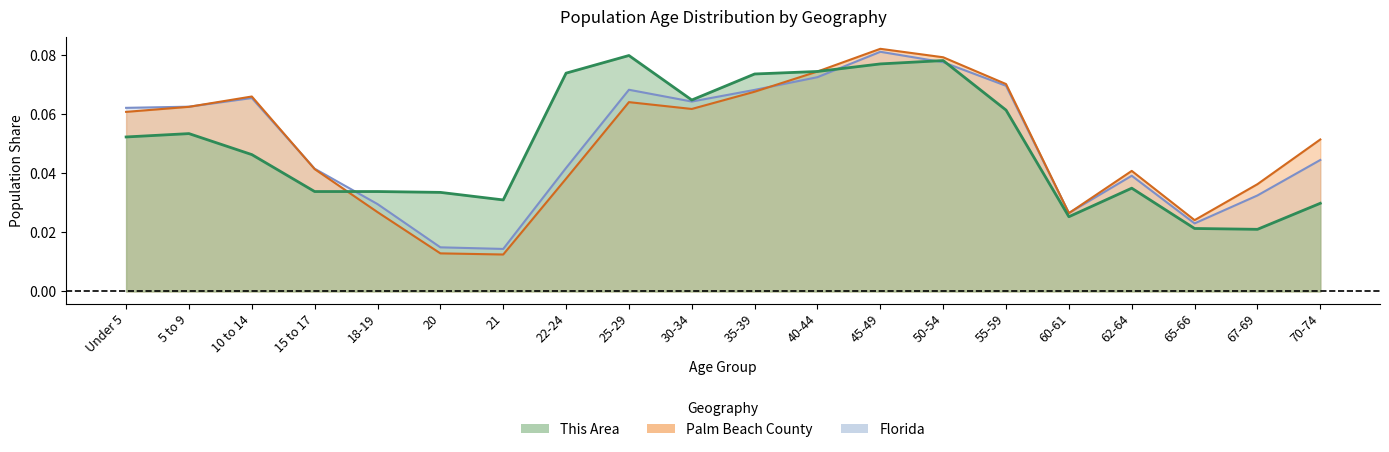

True or false: Florida and Palm Beach County cross at least once.

True